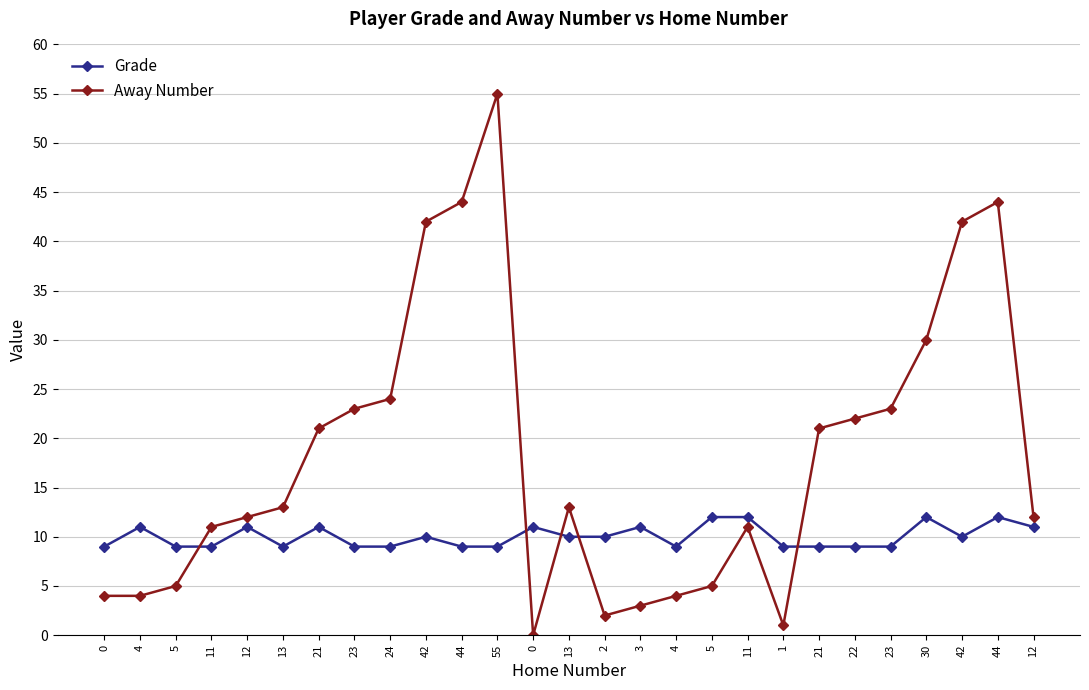

Where does the Away Number series first go above 13?

21